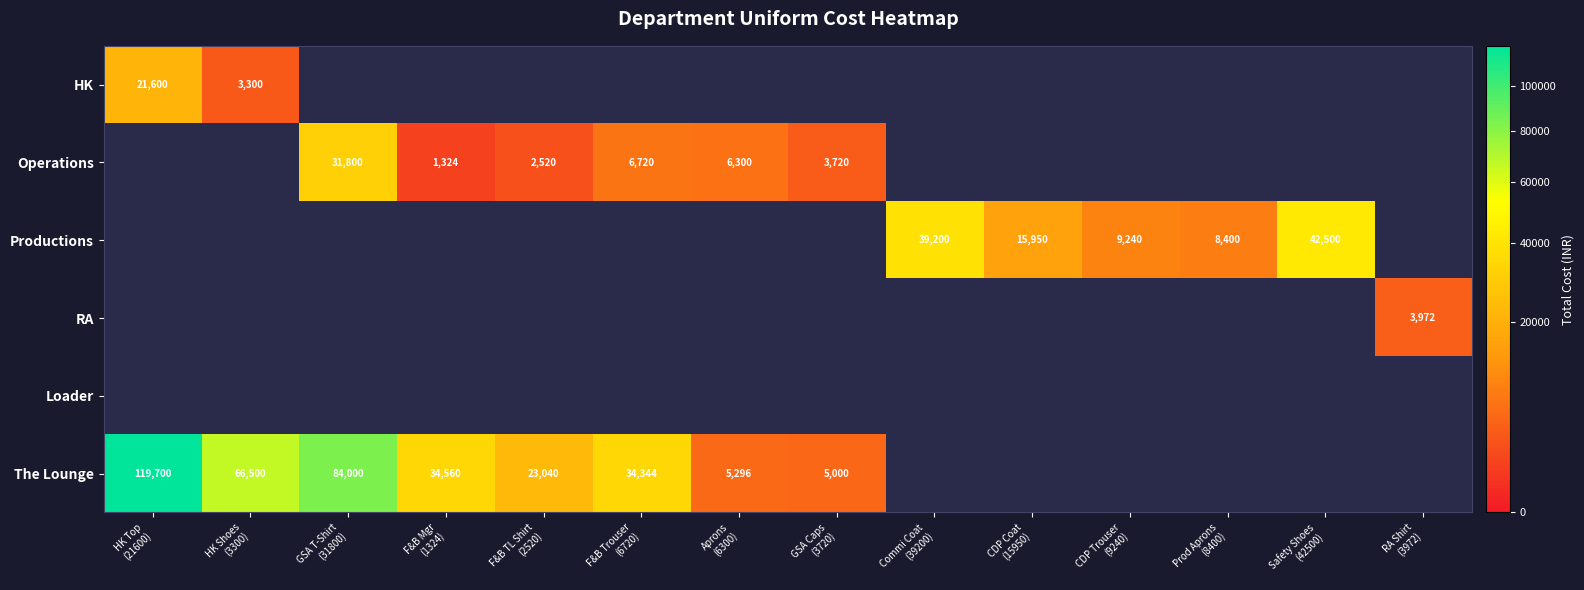

List the series in order of their peak value, highest first.

The Lounge, Productions, Operations, HK, RA, Loader